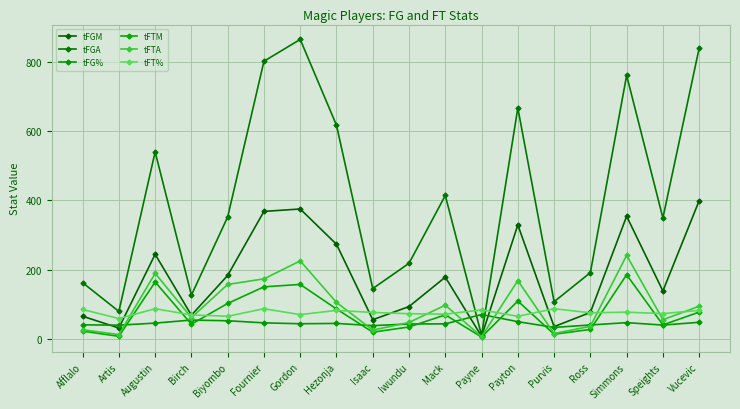

Where is tFTA nearest to the value 123?

Hezonja